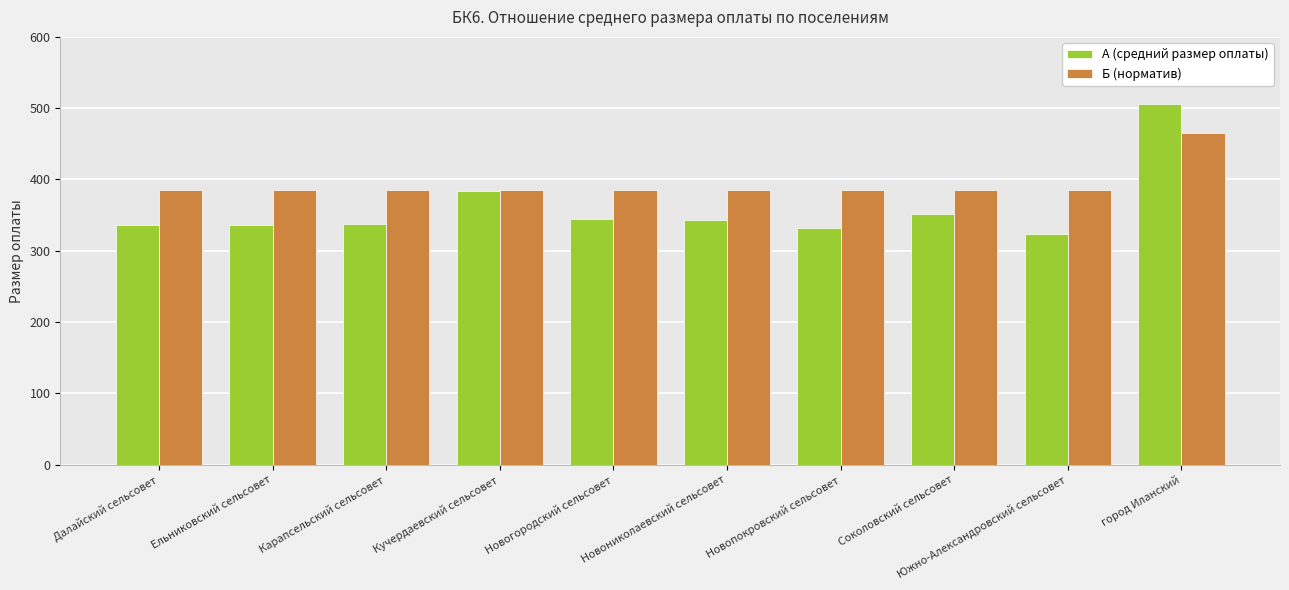

Where is А (средний размер оплаты) nearest to the value 414?

Кучердаевский сельсовет